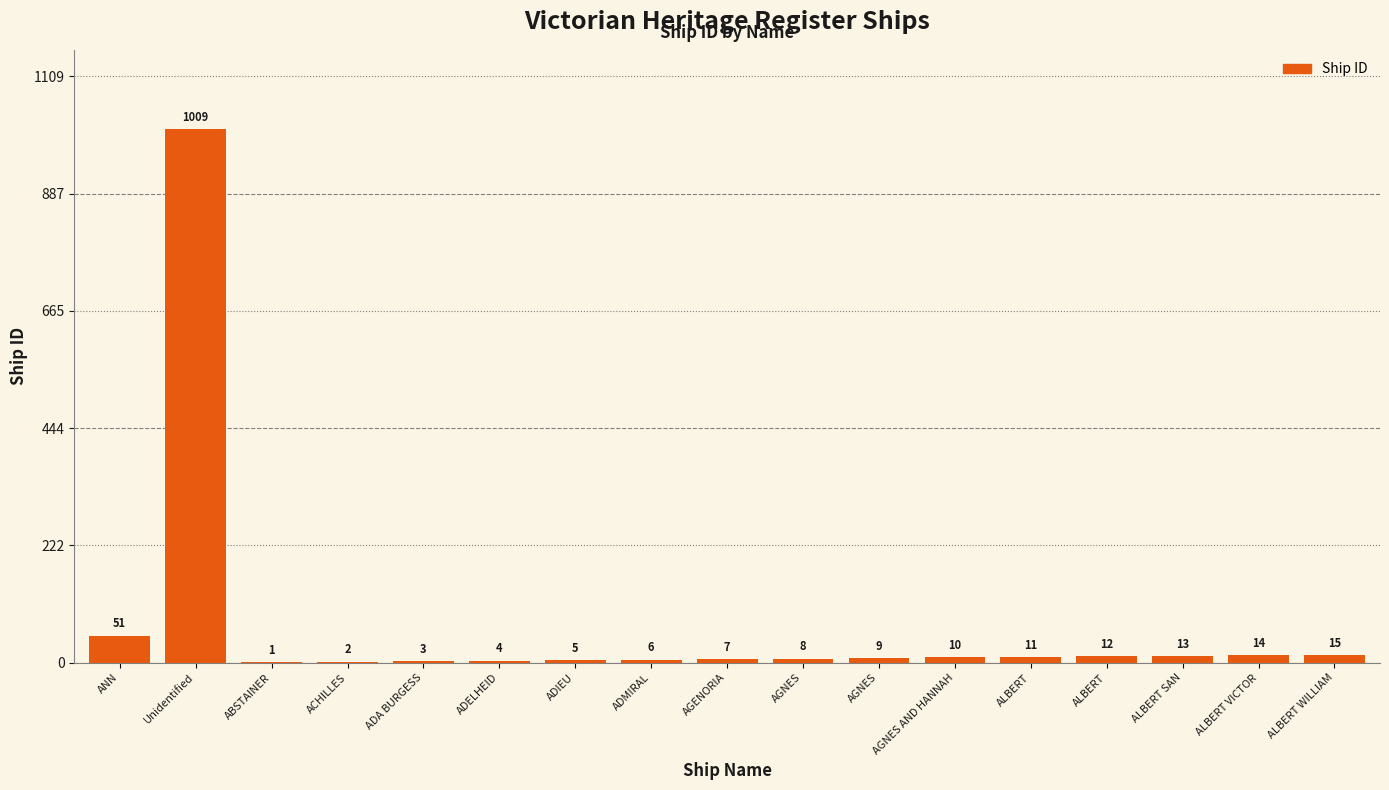

What is the greatest value displayed?

1009